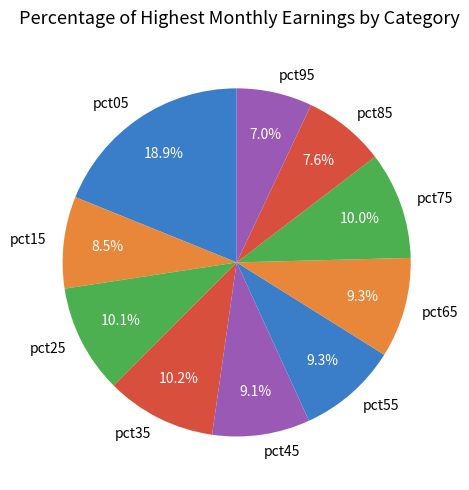

What percentage is NOT represented by pct85?

92.4%